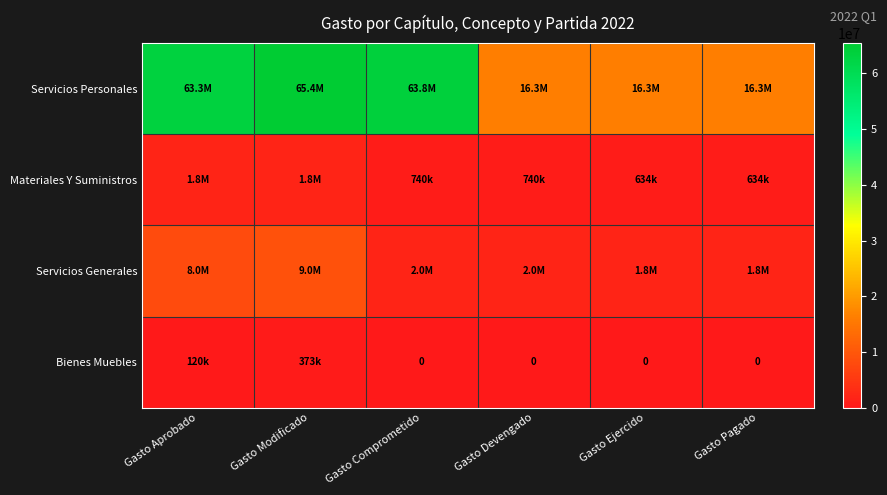

Which category has the highest value in the Bienes Muebles series?

Gasto Modificado